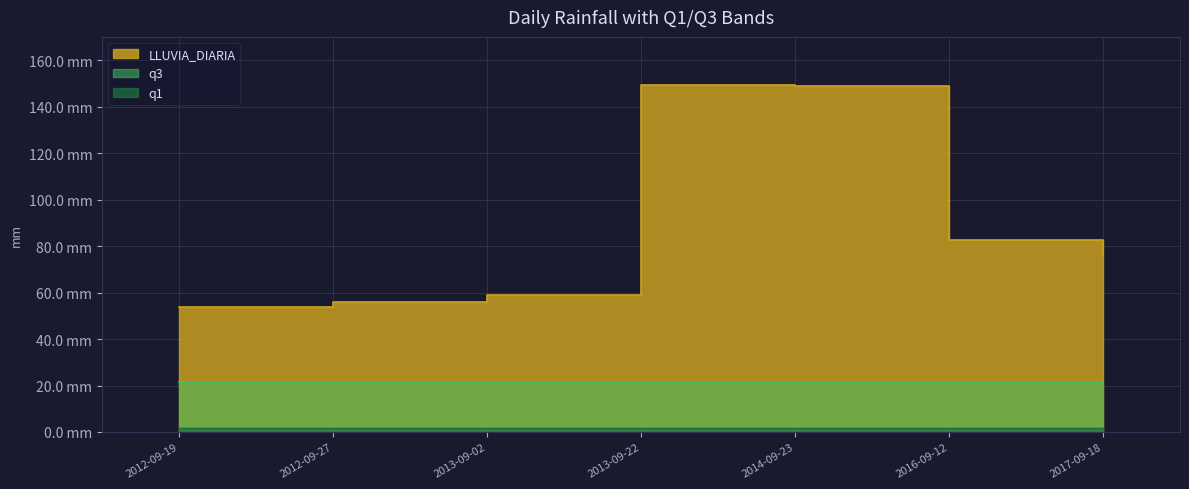

Does the chart display data point markers on the line(s)?

No